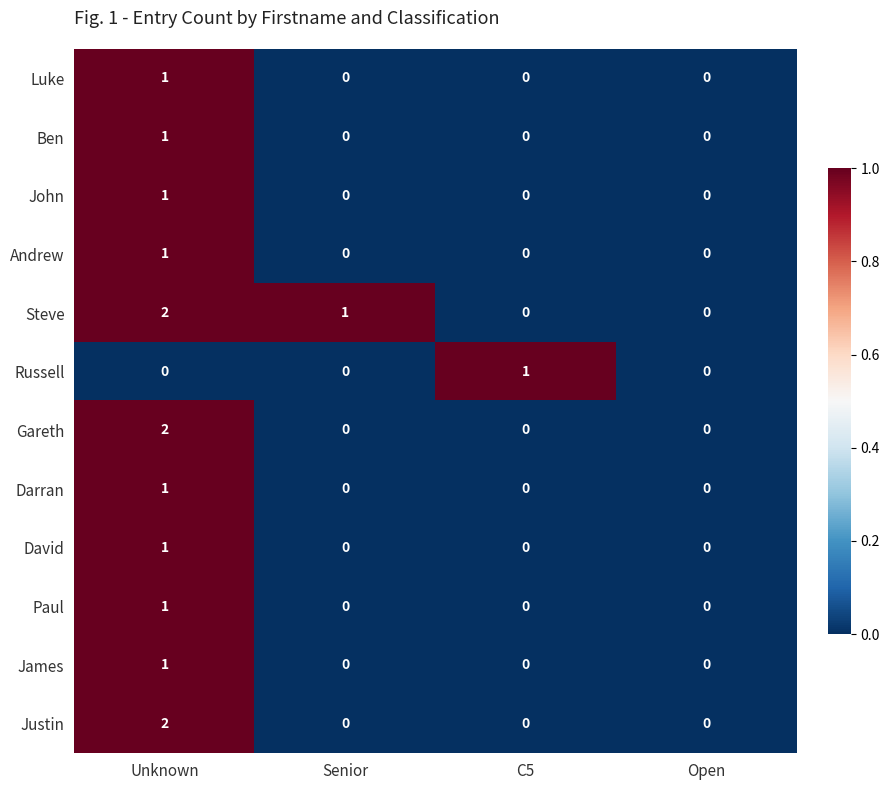

Which category has the highest value across all series?

Unknown